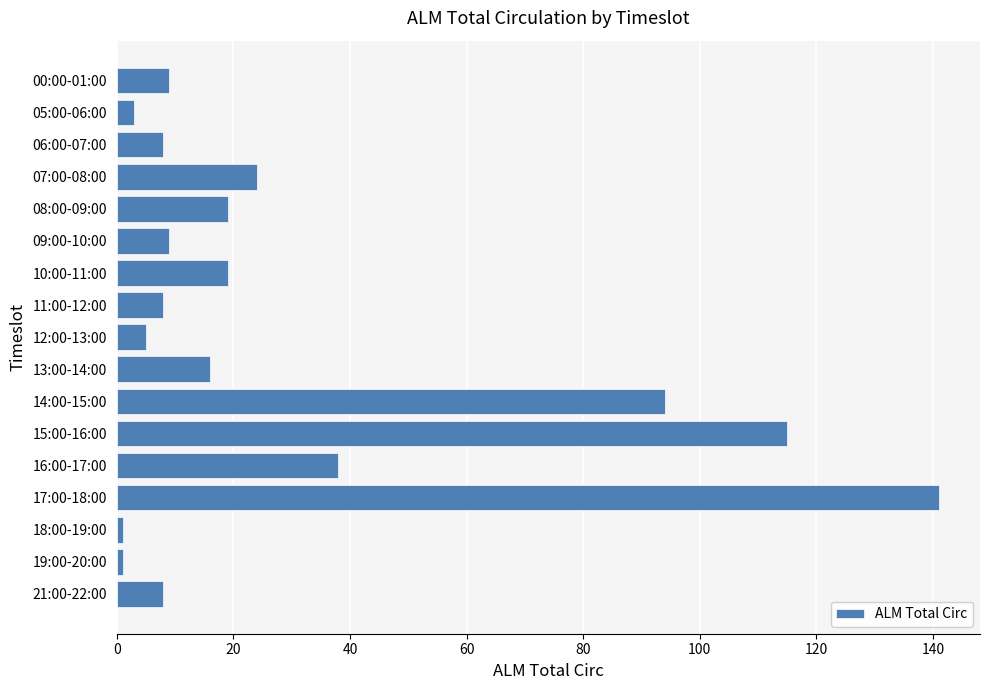

What is the greatest value displayed?

141